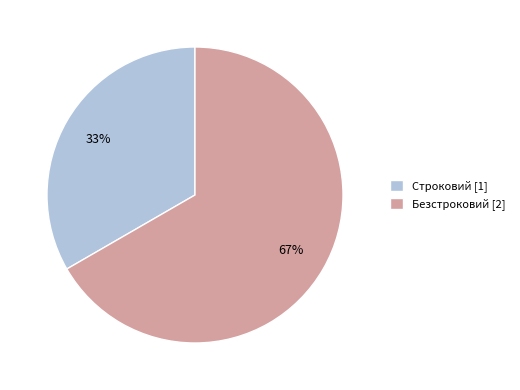

Which has a higher value, Безстроковий or Строковий?

Безстроковий